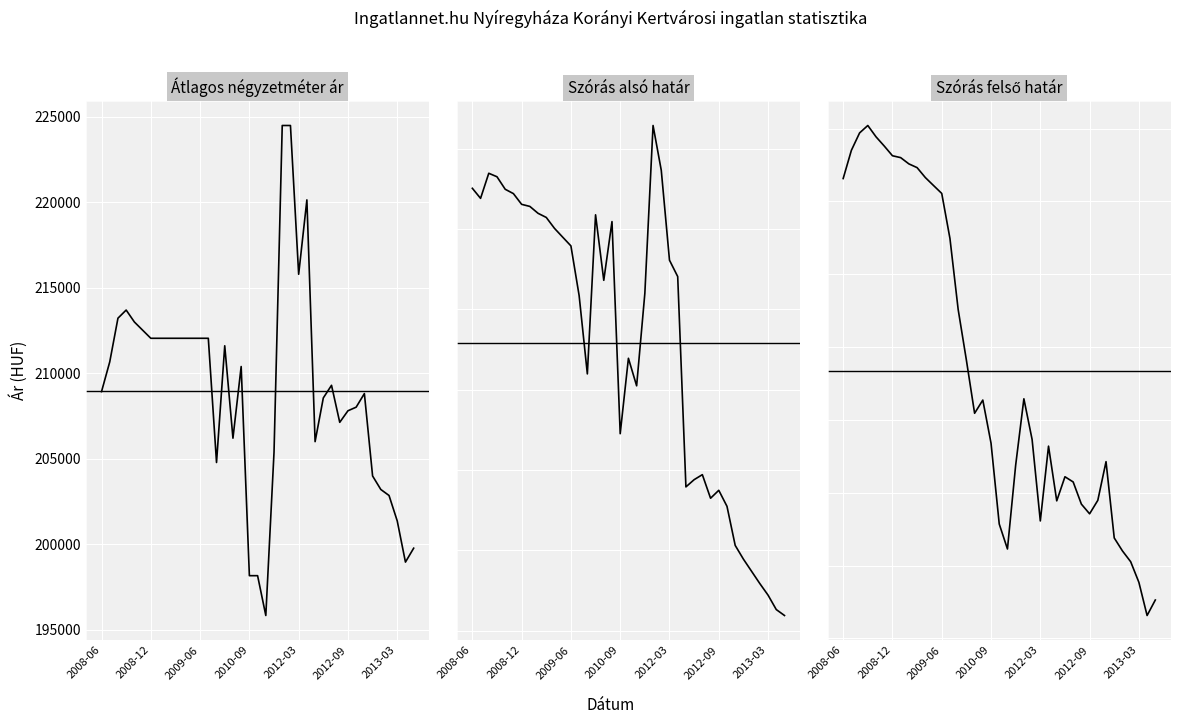

Reading left to right, transcribe all the data shown in this chart.

Átlagos négyzetméter ár: 208926	210664	213220	213696	212998	212521	212045	212045	212045	212045	212045	212045	212045	212045	204781	211607	206203	210393	198162	198162	195833	205385	224489	224489	215789	220139	206000	208557	209295	207130	207806	208017	208811	203992	203203	202852	201363	198956	199769
Szórás alsó határ: 265085	263833	266956	266521	264966	264422	263089	262830	261971	261457	260098	259003	257916	251729	241982	261784	253632	260942	234537	243927	240499	252004	272902	267321	256134	254099	227917	228816	229440	226505	227493	225497	220633	218923	217401	215880	214443	212648	211909
Szórás felső határ: 303137	307011	309402	310419	308864	307600	306267	306008	305149	304635	303276	302181	301094	294907	285160	278216	270914	272728	266817	255713	252285	263790	272902	267321	256134	266401	258893	262200	261486	258443	257113	258963	264273	253801	252019	250538	247711	243154	245281